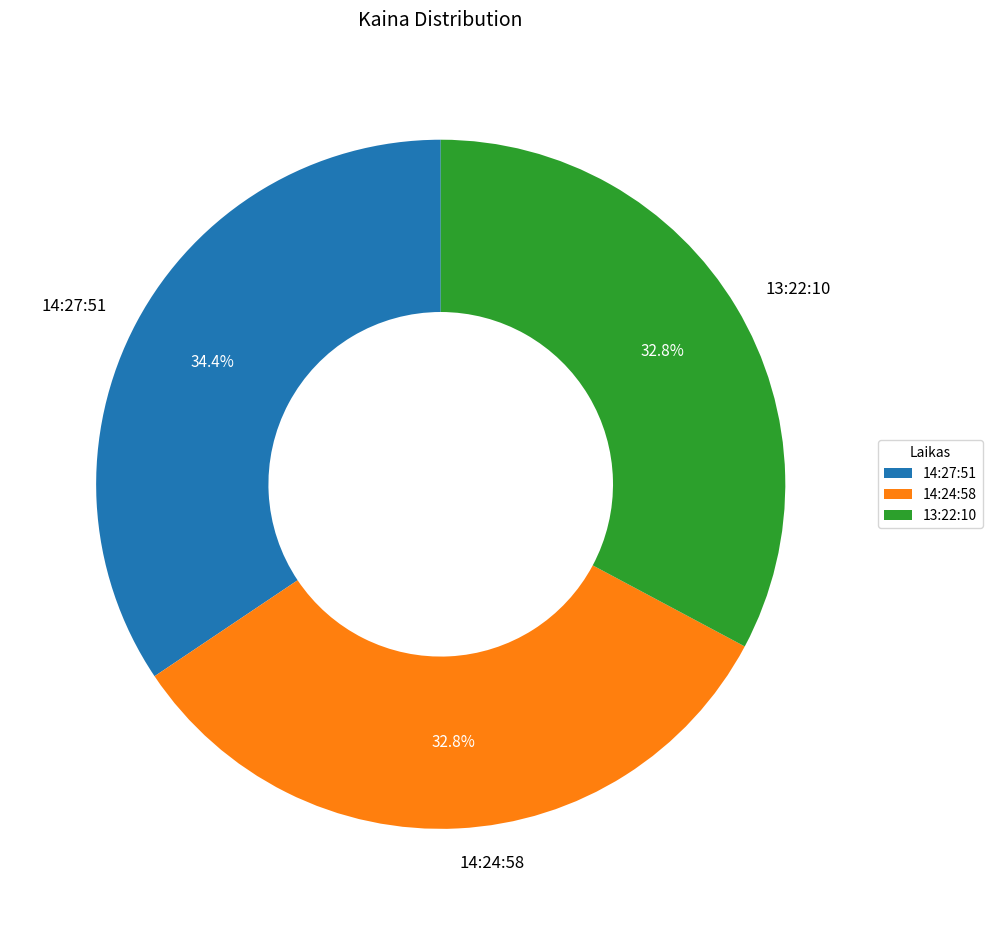

True or false: 14:27:51 accounts for 34% of the total.

True